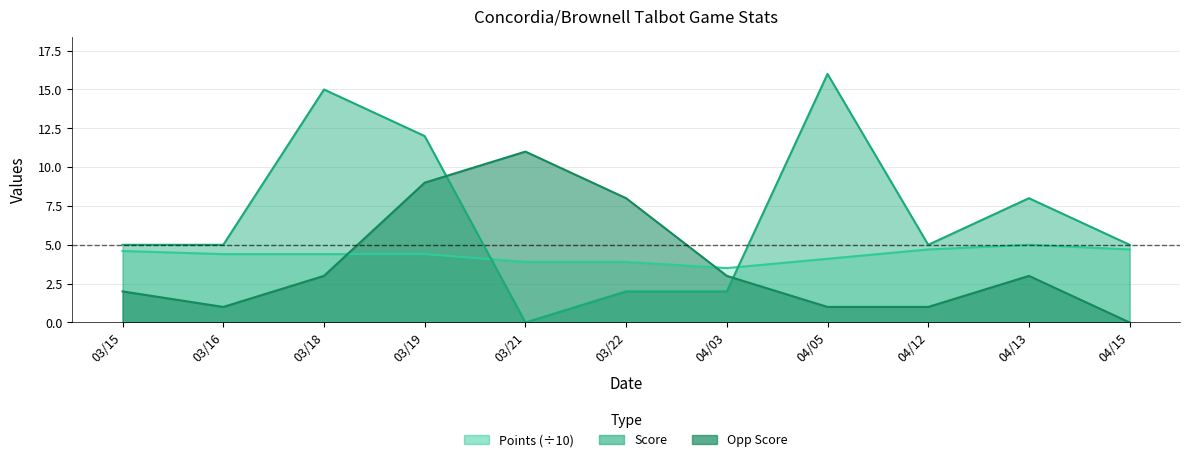

After their last crossing, which series has the higher values: Opp Score or Points?

Points